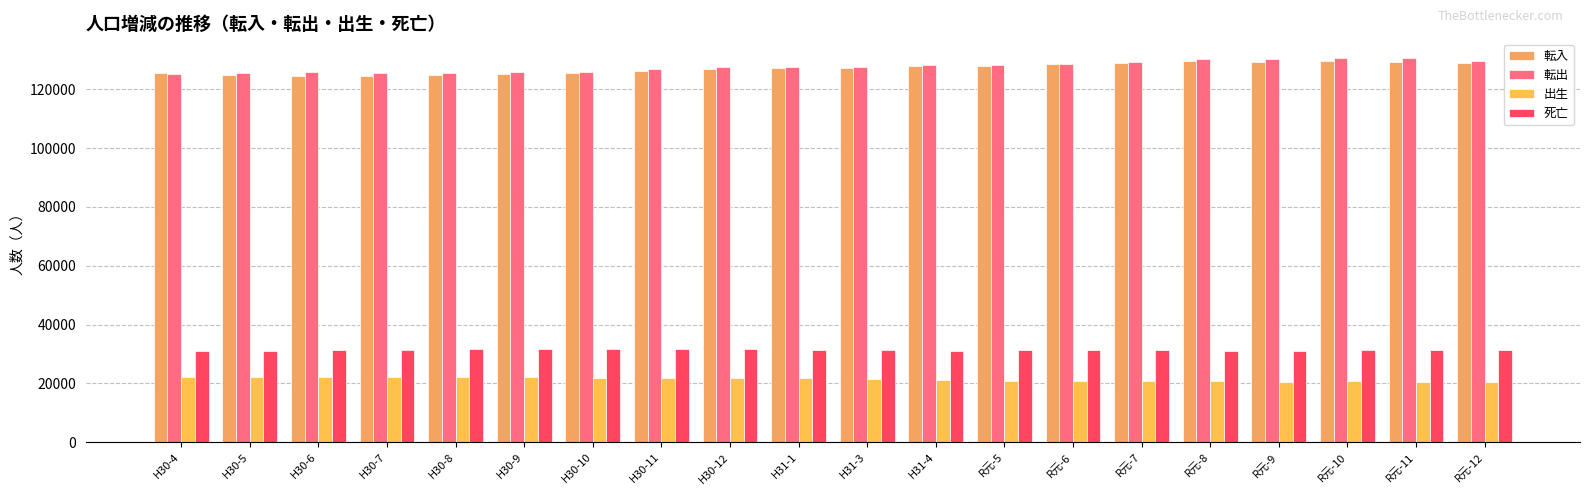

Which series has the widest spread of values?

転出